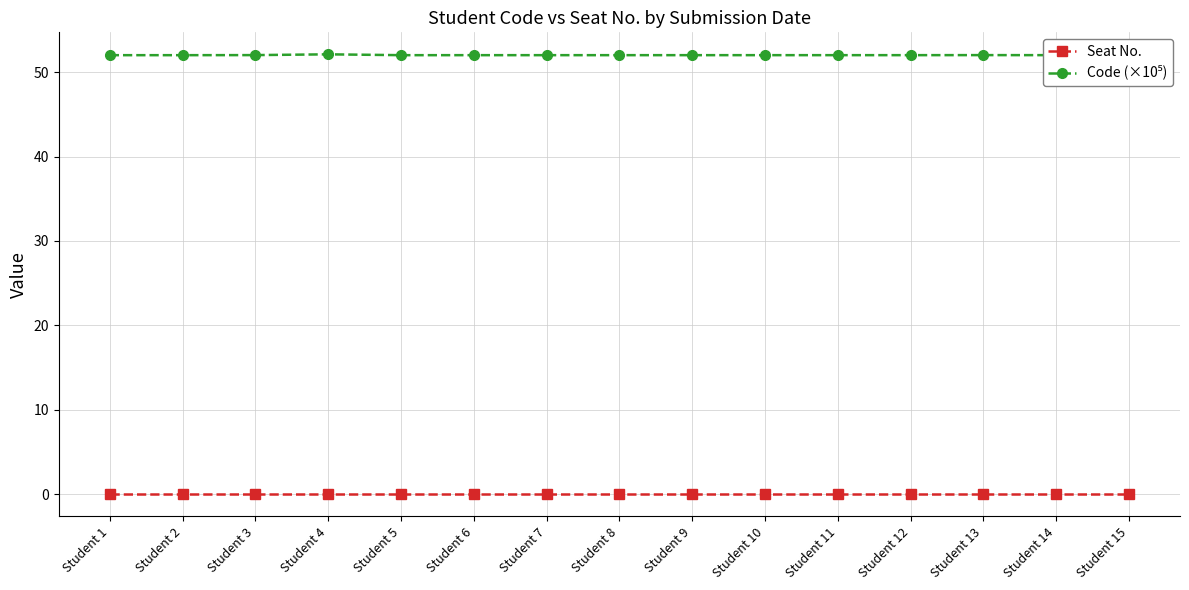

What is the total value across all series at Student 15?

52.0